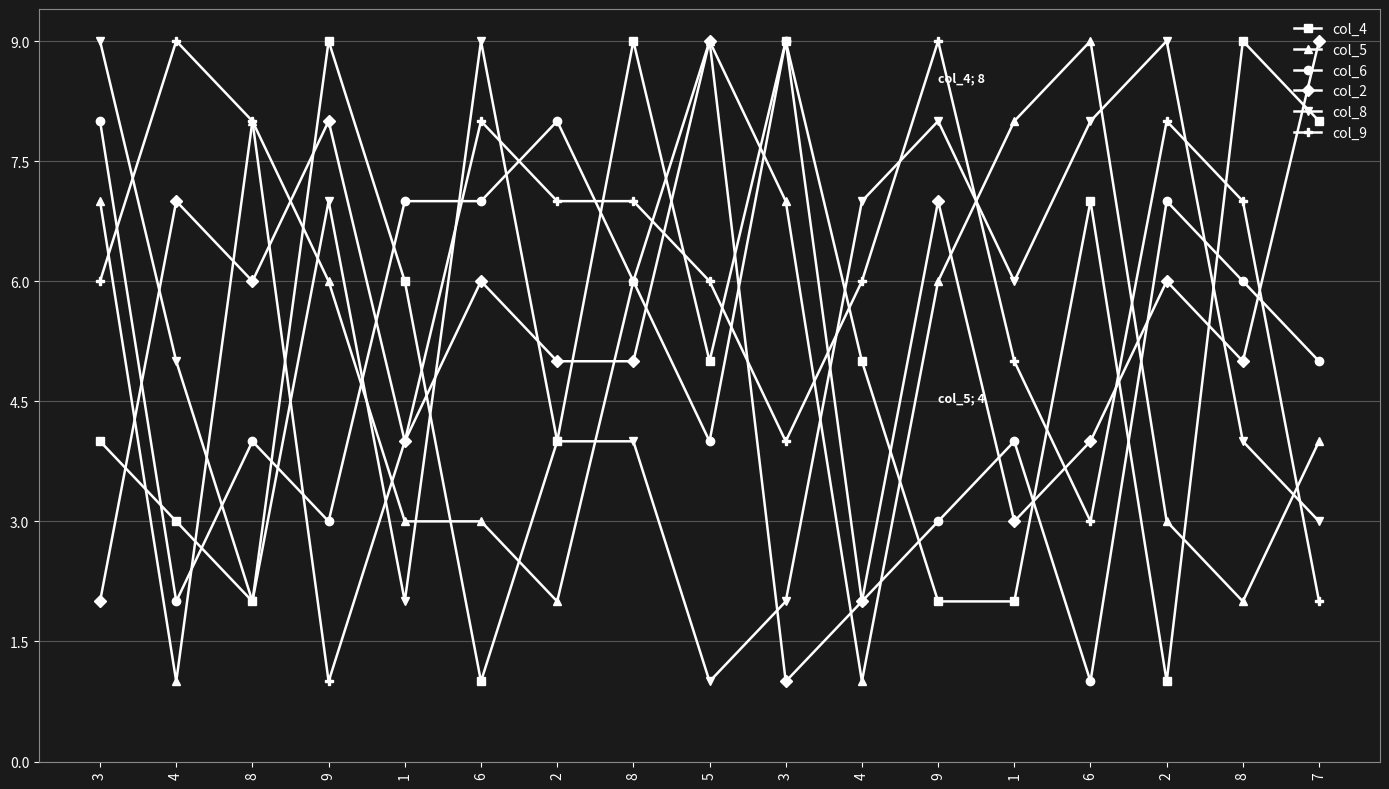

How many lines are shown in the chart?

6